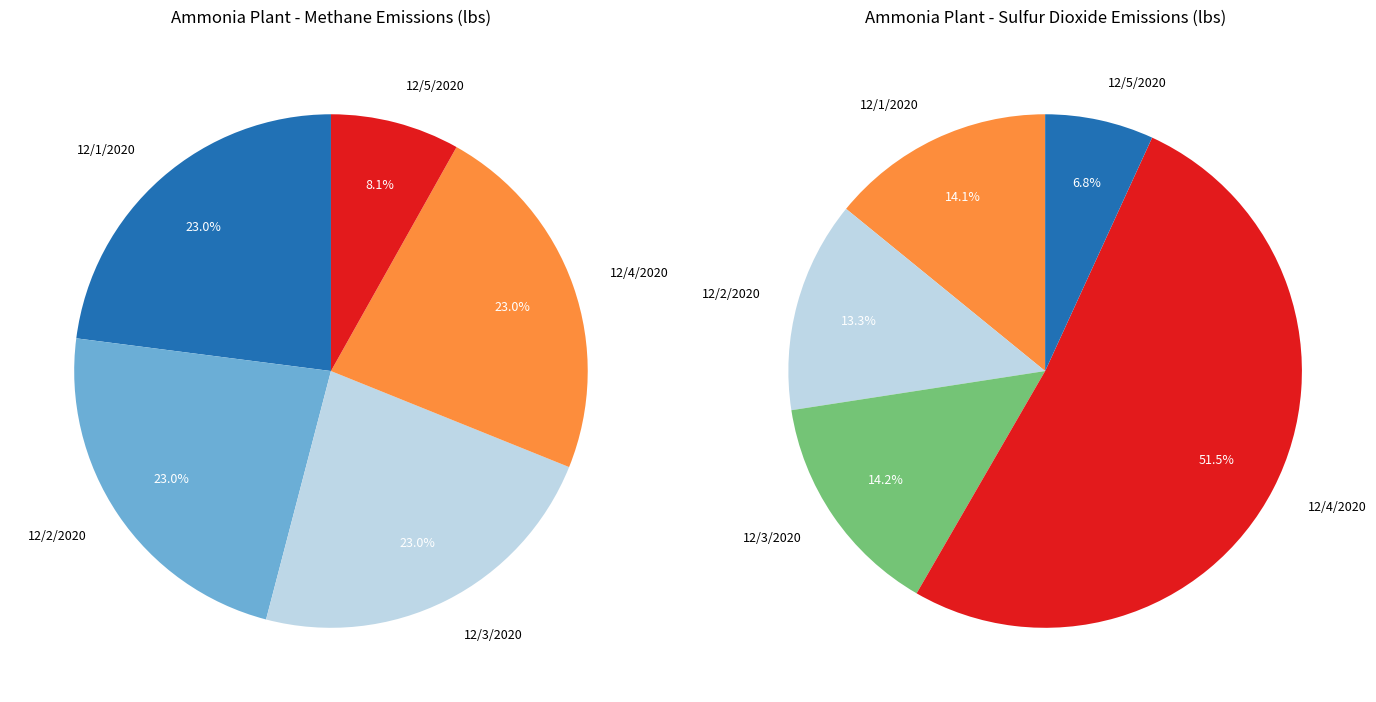

To the nearest percent, what is the average slice percentage?

20%